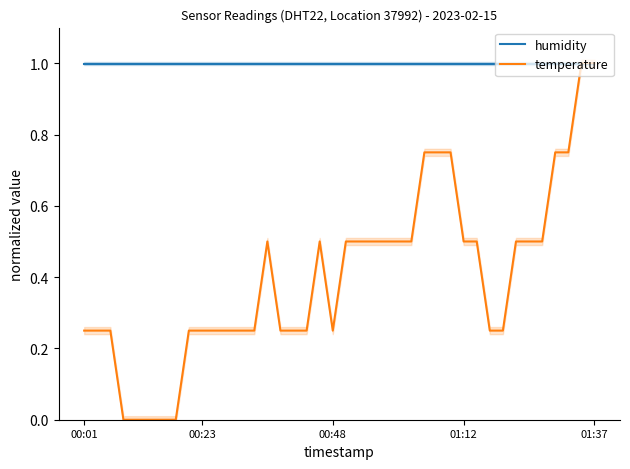

Rank the series by their average value, from lowest to highest.

temperature, humidity